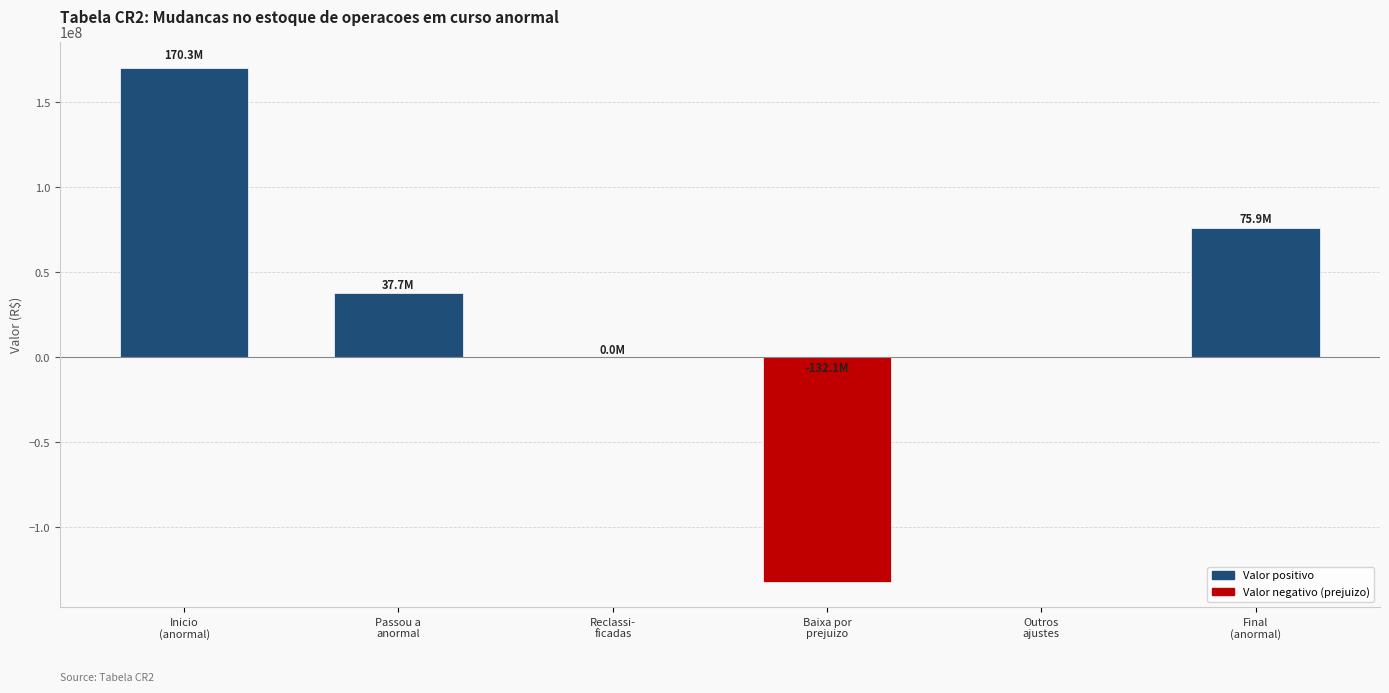

Between Reclassi-
ficadas and Baixa por
prejuizo, which is larger?

Reclassi-
ficadas